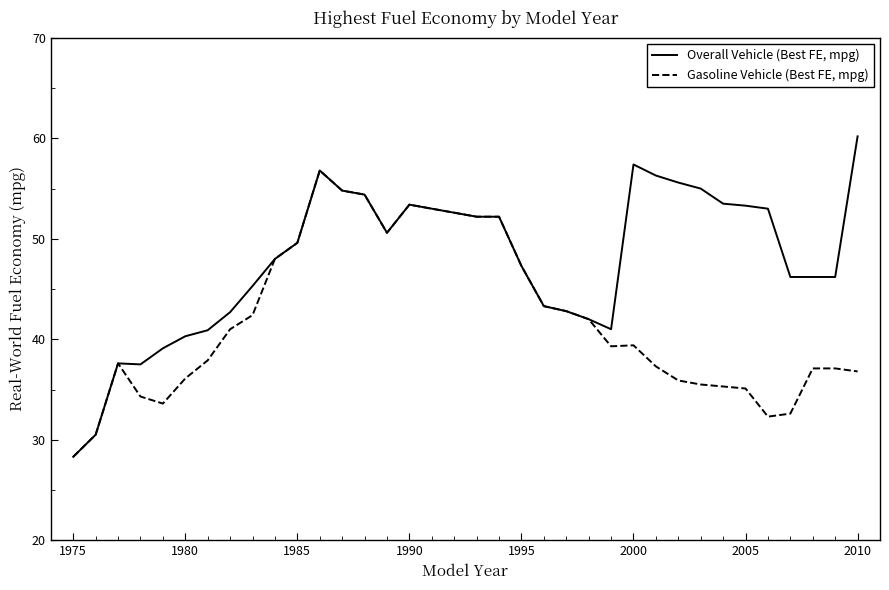

Which series has the widest spread of values?

Overall Vehicle (Best FE, mpg)